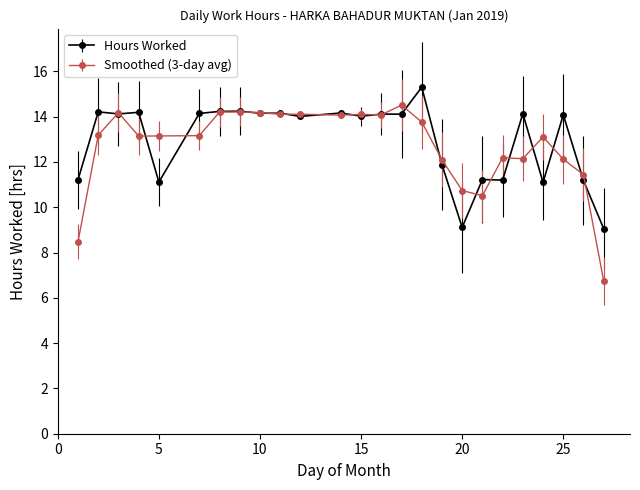

Which series has the widest spread of values?

Smoothed (3-day avg)